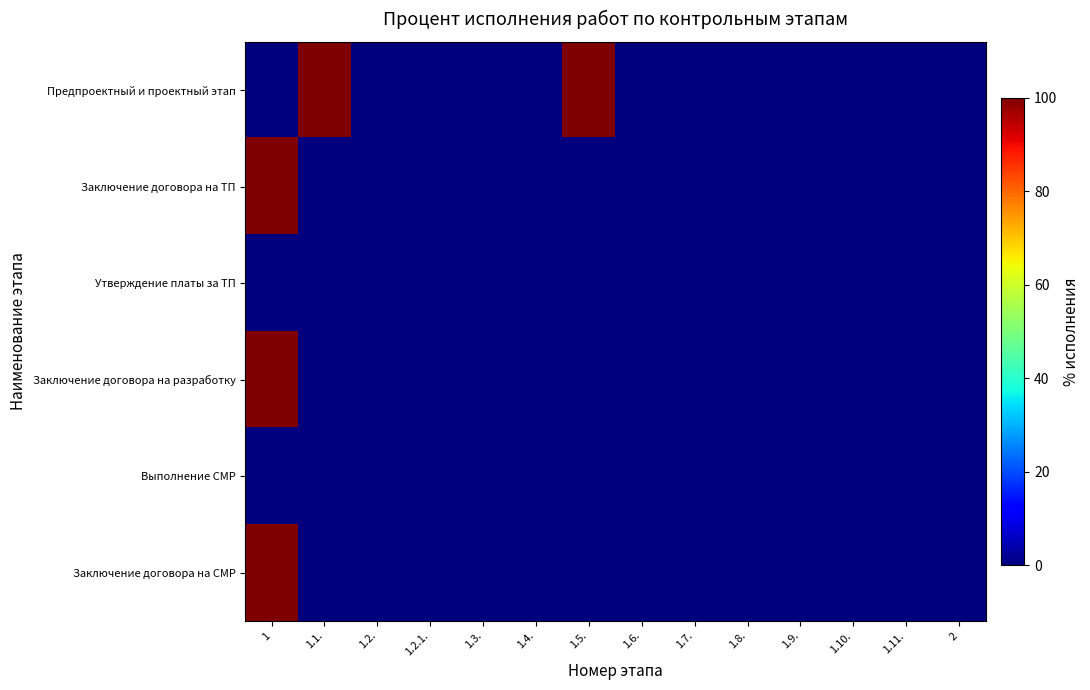

List the series in order of their peak value, lowest first.

Утверждение платы за ТП, Выполнение СМР, Предпроектный и проектный этап, Заключение договора на ТП, Заключение договора на разработку, Заключение договора на СМР